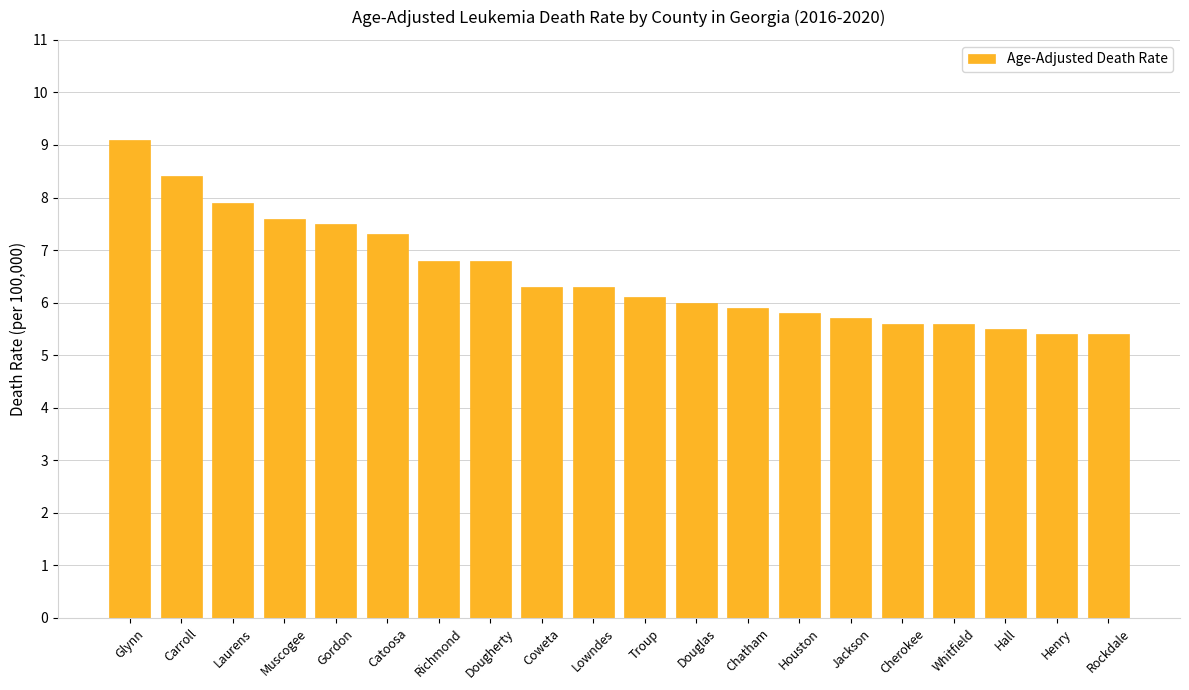

Reading right to left, what are all the values shown in this chart?

Rockdale=5.4	Henry=5.4	Hall=5.5	Whitfield=5.6	Cherokee=5.6	Jackson=5.7	Houston=5.8	Chatham=5.9	Douglas=6.0	Troup=6.1	Lowndes=6.3	Coweta=6.3	Dougherty=6.8	Richmond=6.8	Catoosa=7.3	Gordon=7.5	Muscogee=7.6	Laurens=7.9	Carroll=8.4	Glynn=9.1